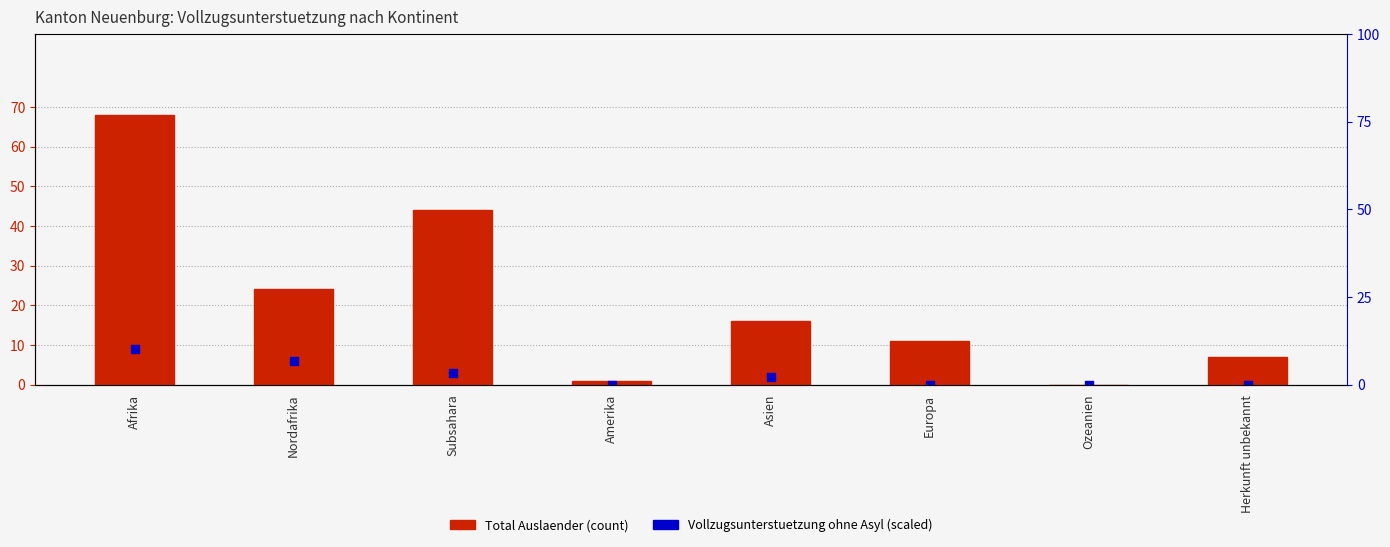

Is the value of Vollzugsunterstuetzung ohne Asyl at Ozeanien greater than the value of Total Auslaender at Herkunft unbekannt?

No